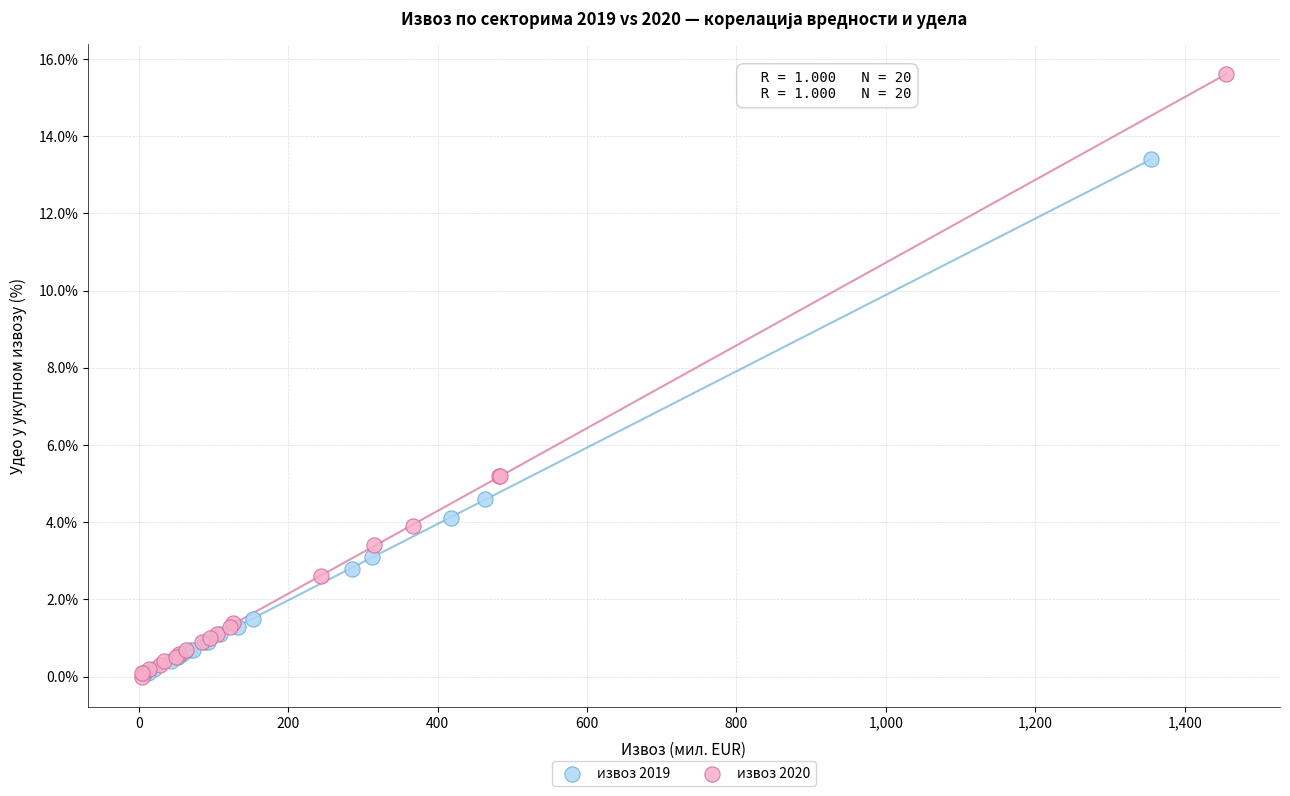

Which series has the largest Y range (max minus min)?

извоз 2020